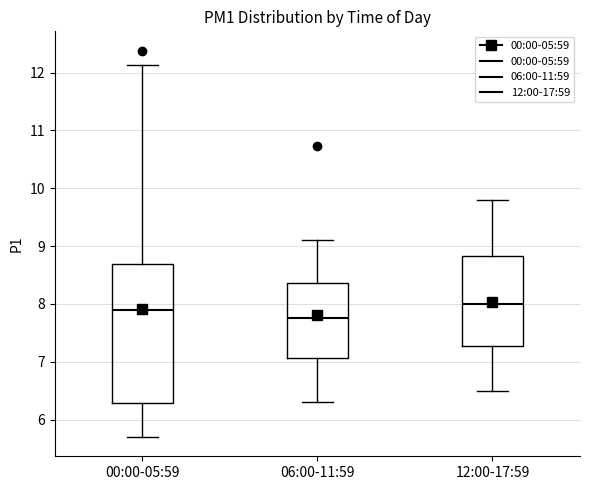

Reading left to right, transcribe this box plot: for each box, give where its median line is, the range the box spans, and where its two whiskers end, as read against the y-axis. The values are not printed on the chart, so give them approximately, as read against the axis.

00:00-05:59: median 7.9, box 6.3 to 8.7, whiskers 5.7 to 12.1
06:00-11:59: median 7.8, box 7.1 to 8.4, whiskers 6.3 to 9.1
12:00-17:59: median 8.0, box 7.3 to 8.8, whiskers 6.5 to 9.8